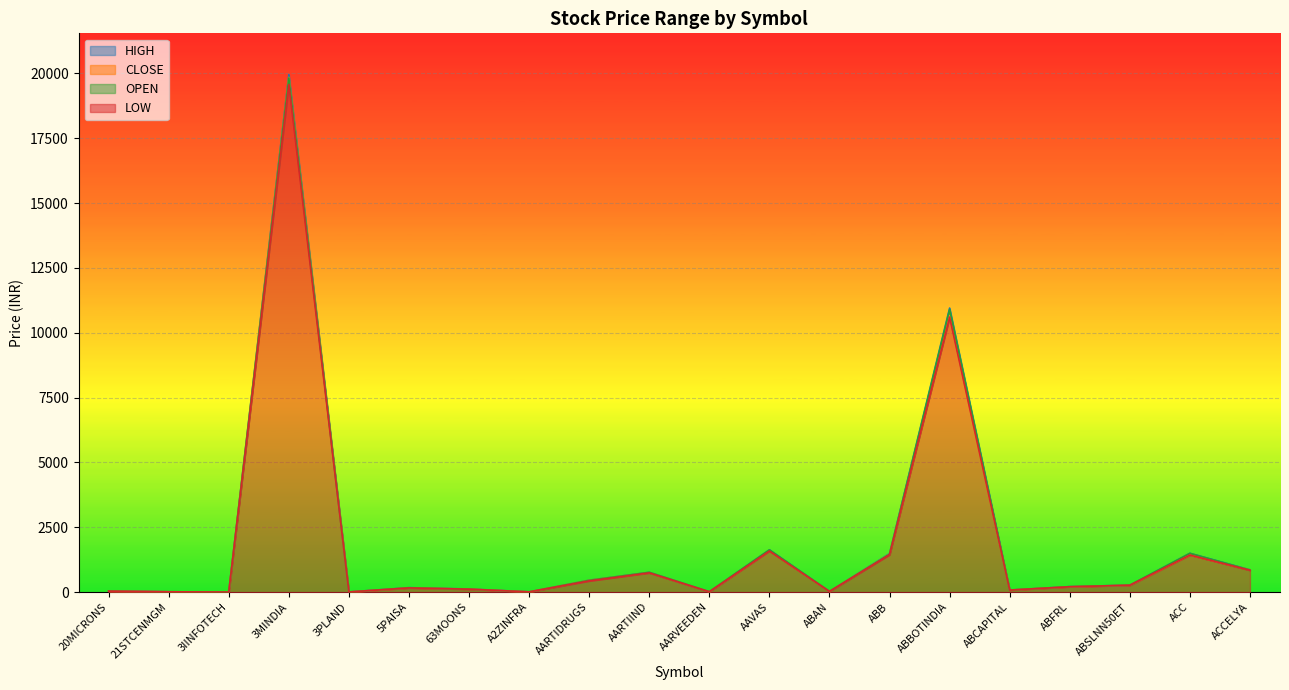

True or false: CLOSE has a value of 162.8 at 5PAISA.

True